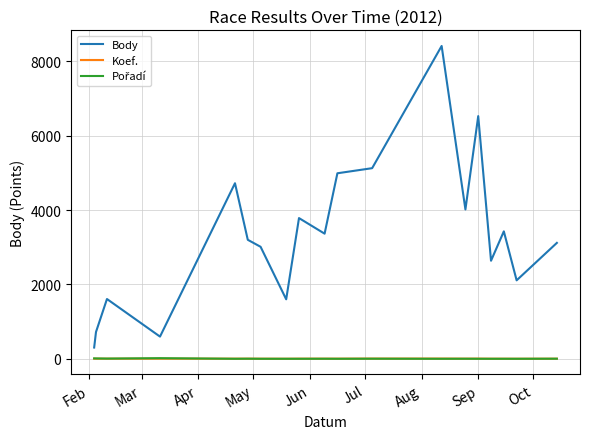

What is the minimum value for Body?

303